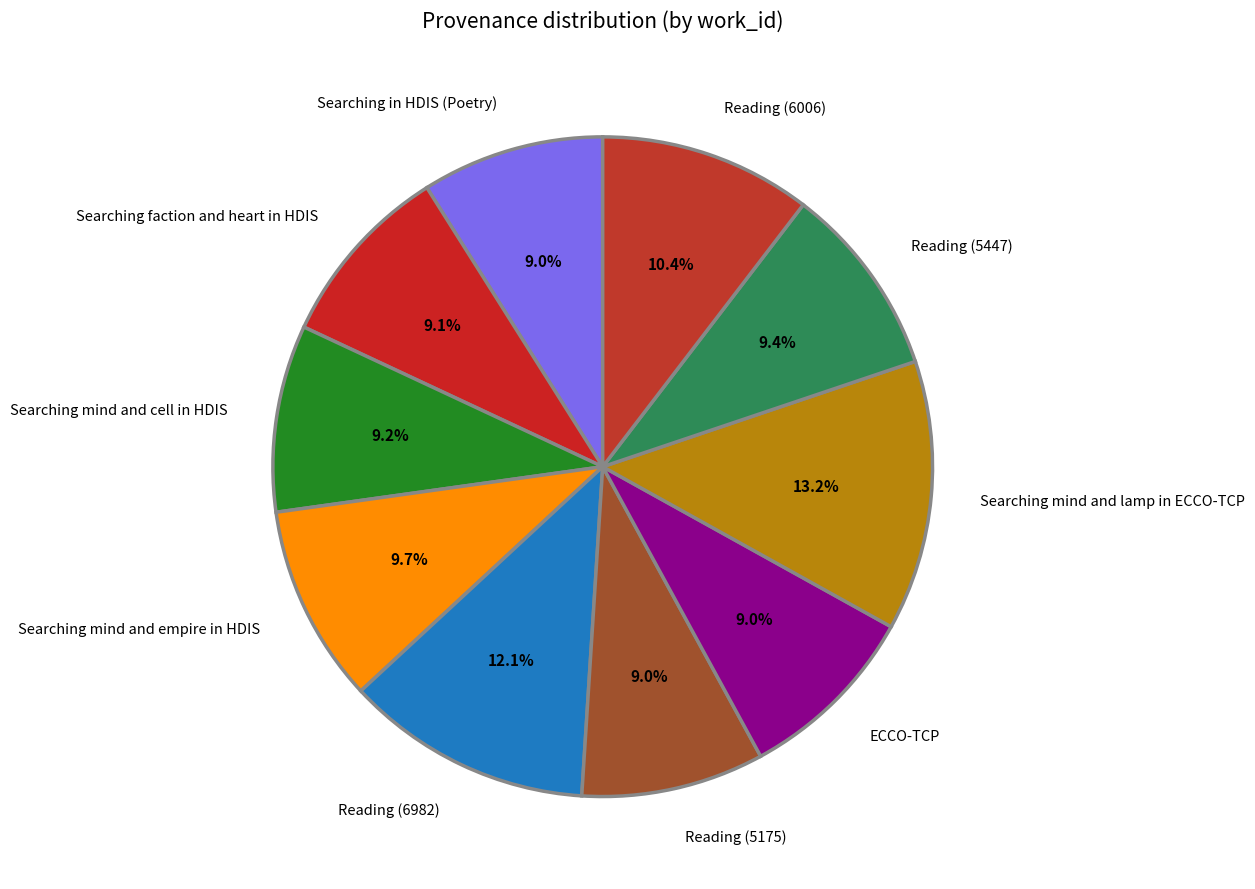

True or false: Searching in HDIS (Poetry) accounts for 9% of the total.

True